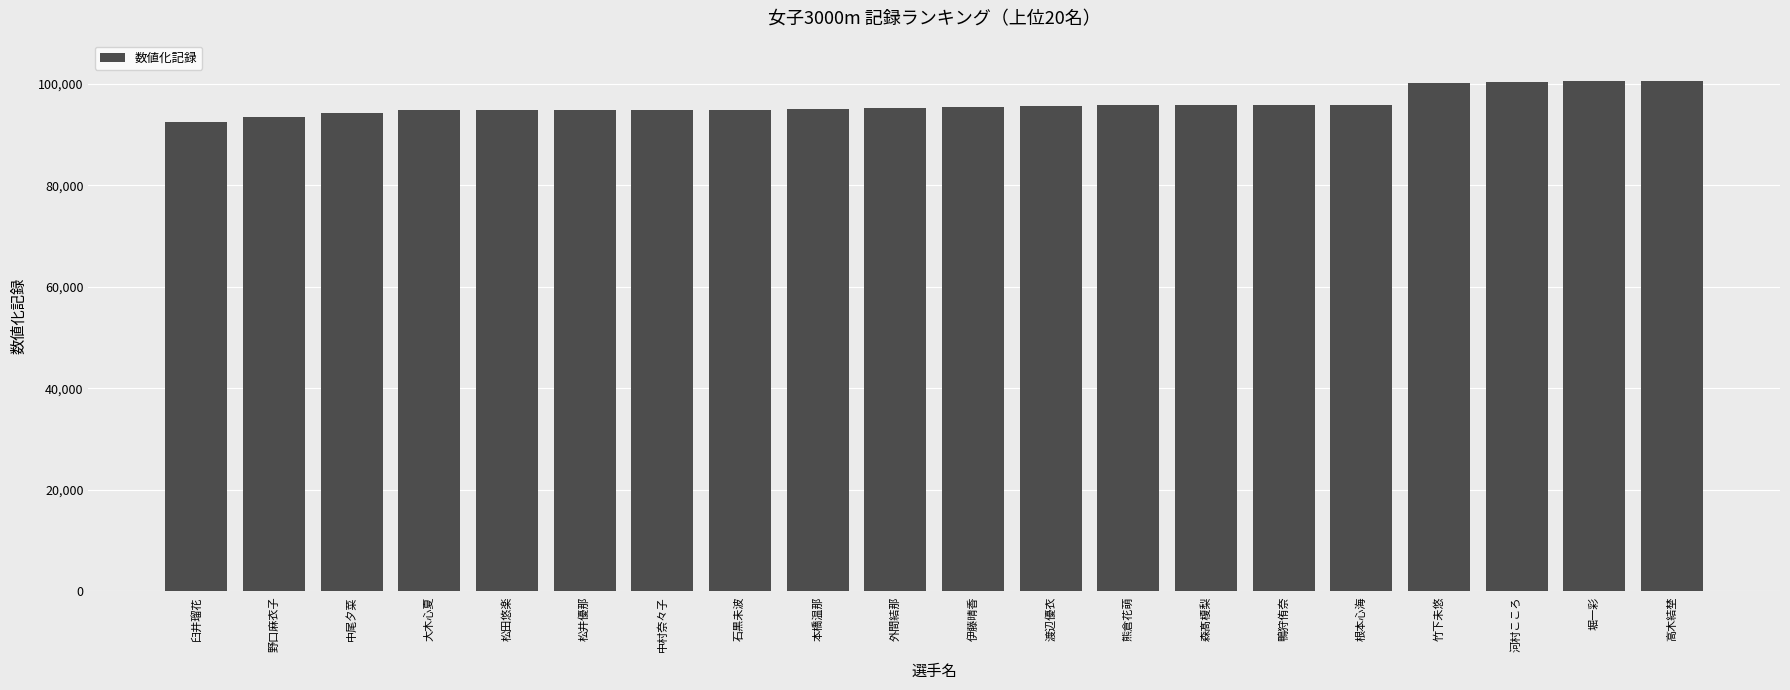

The value at 大木心夏 is 59251. True or false?

False